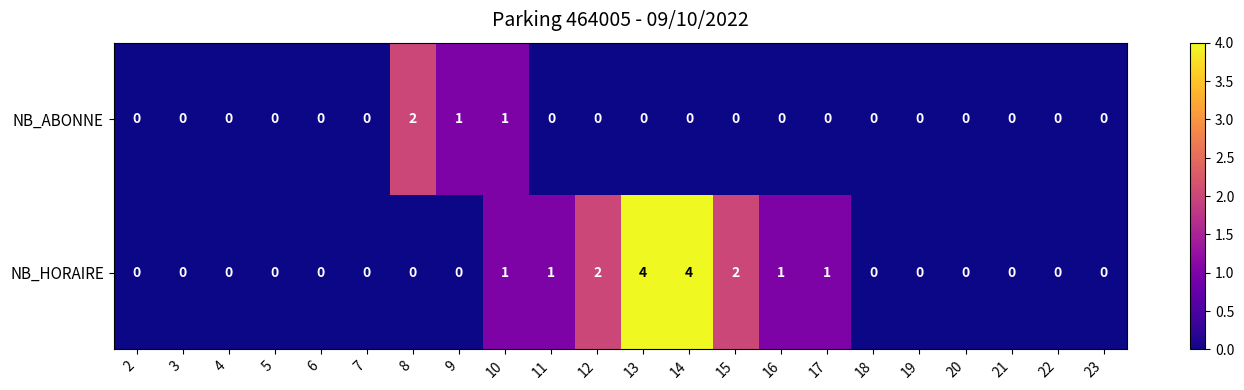

How many data points does each series have?

22